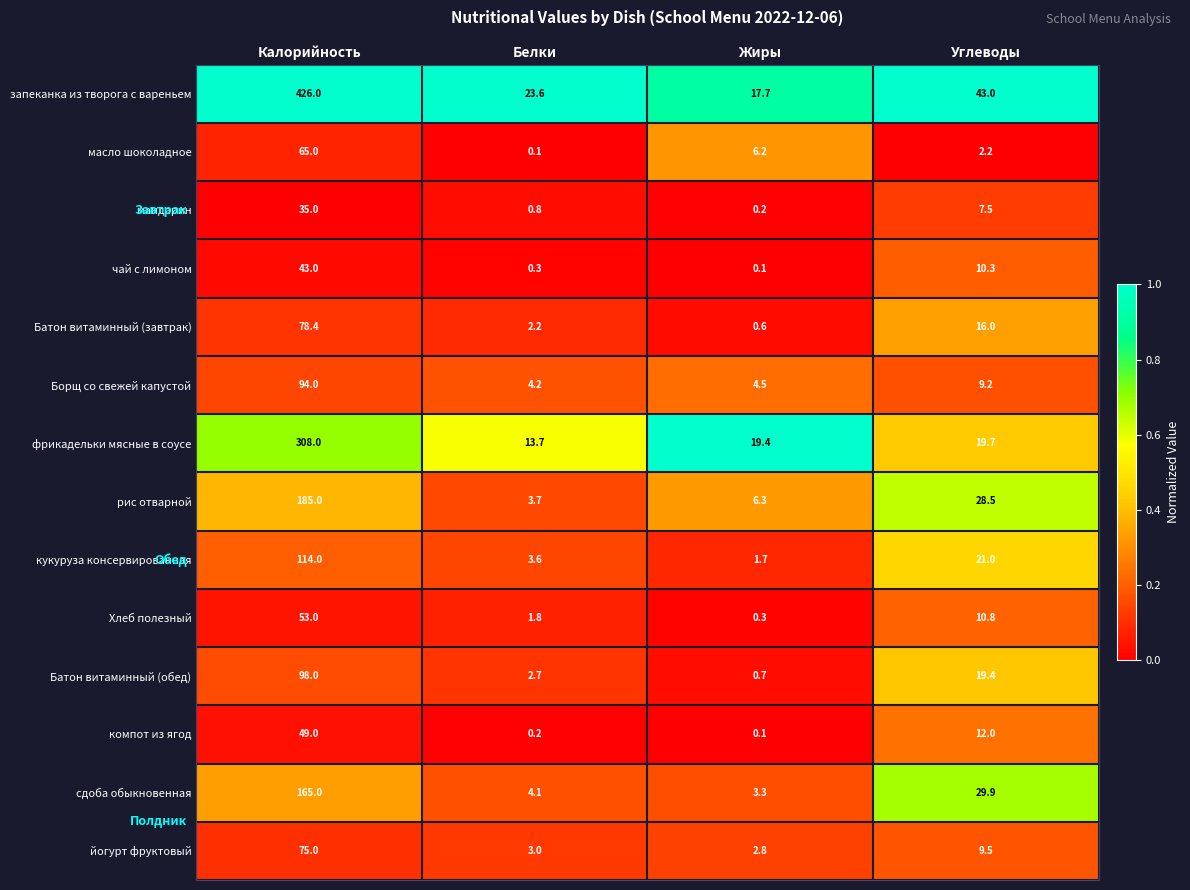

At which label does масло шоколадное first exceed 6?

Калорийность